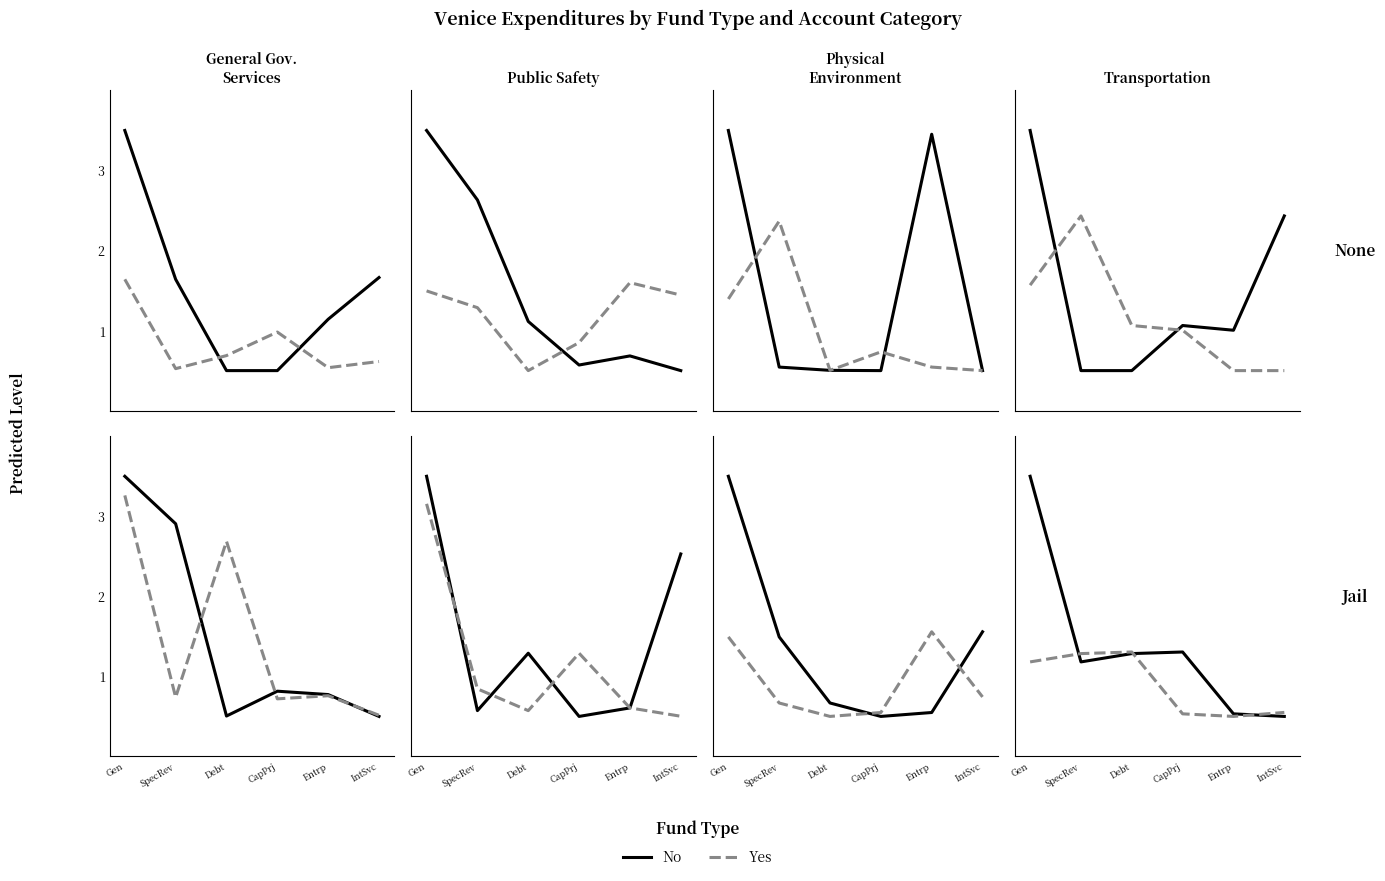

What is the difference between the maximum and minimum values in the Yes series?

0.8